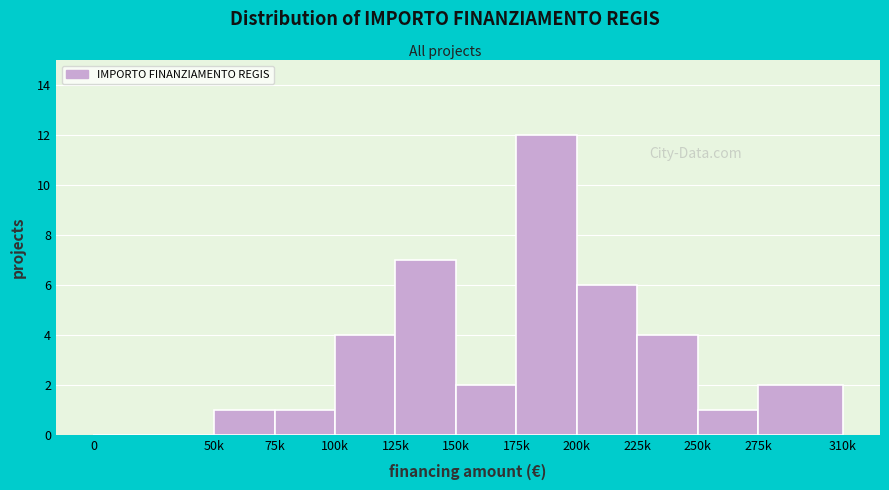

Reading right to left, what are all the values shown in this chart?

275k=2	250k=1	225k=4	200k=6	175k=12	150k=2	125k=7	100k=4	75k=1	50k=1	0=0